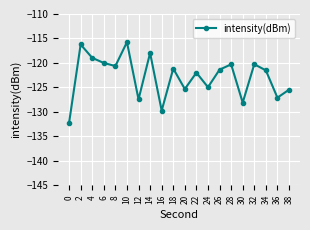

Which label corresponds to the largest value in the chart?

10